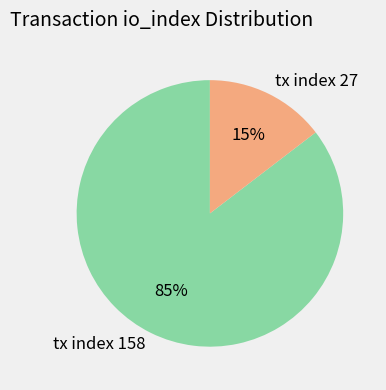

Rank the categories by value from highest to lowest.

tx index 158, tx index 27